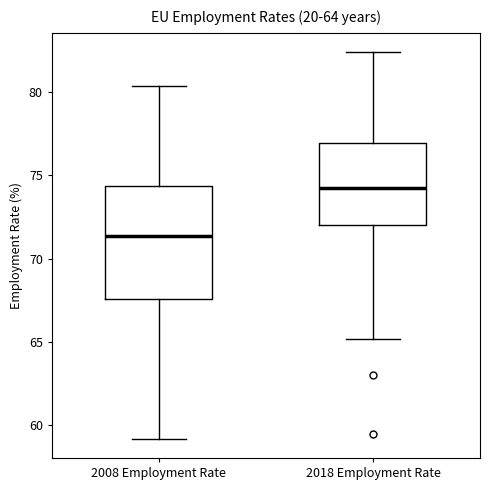

Comparing the boxes themselves (not the whiskers), which one is the tallest?

2008 Employment Rate